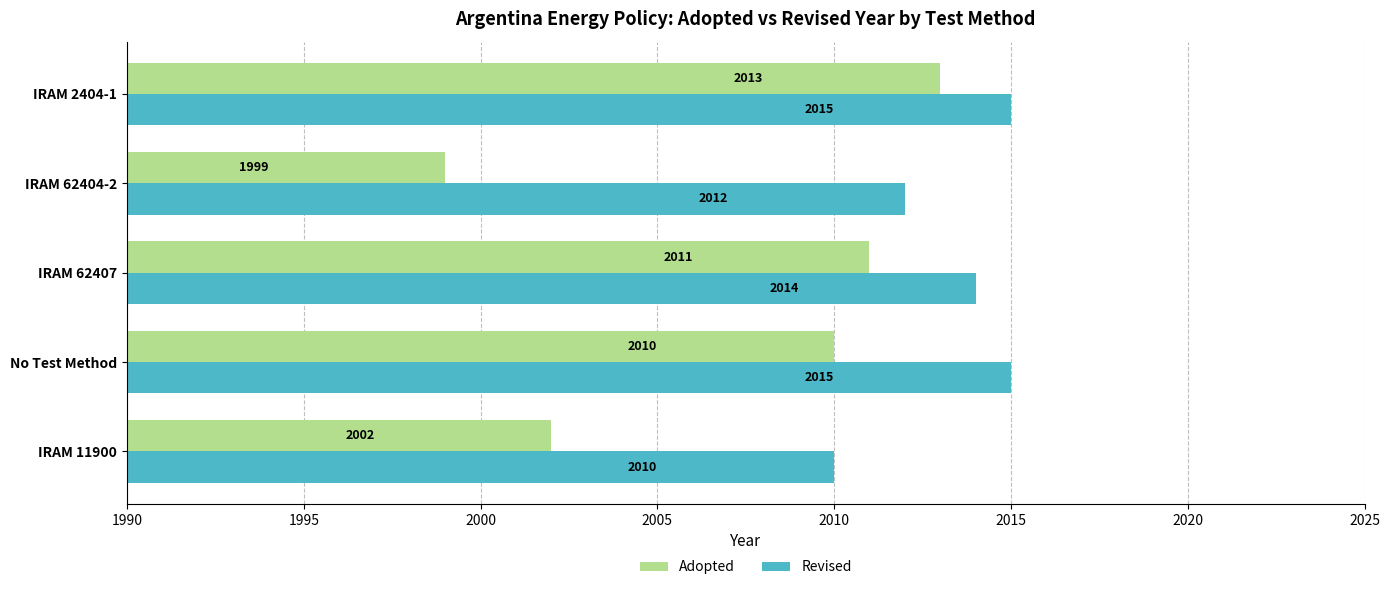

Count the Revised values in the range 2012 to 2015.

4